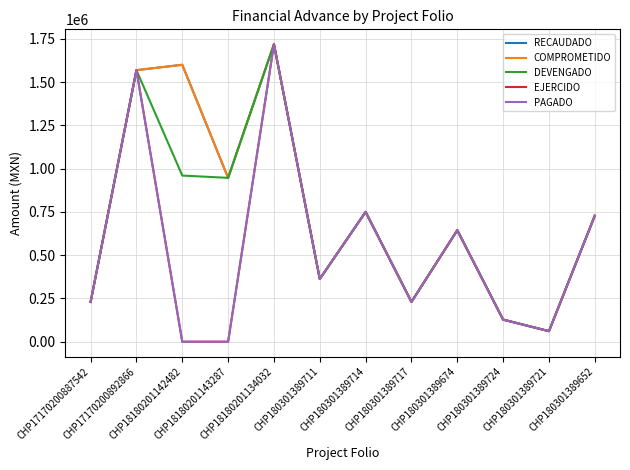

Rank the series at CHP18180201134032 from highest to lowest value.

RECAUDADO, COMPROMETIDO, DEVENGADO, EJERCIDO, PAGADO